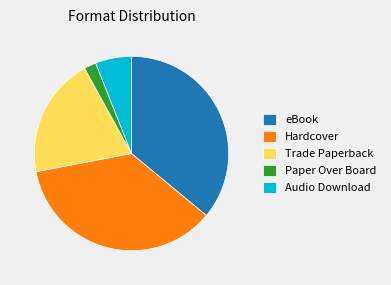

Does Paper Over Board account for over 50% of the chart?

No